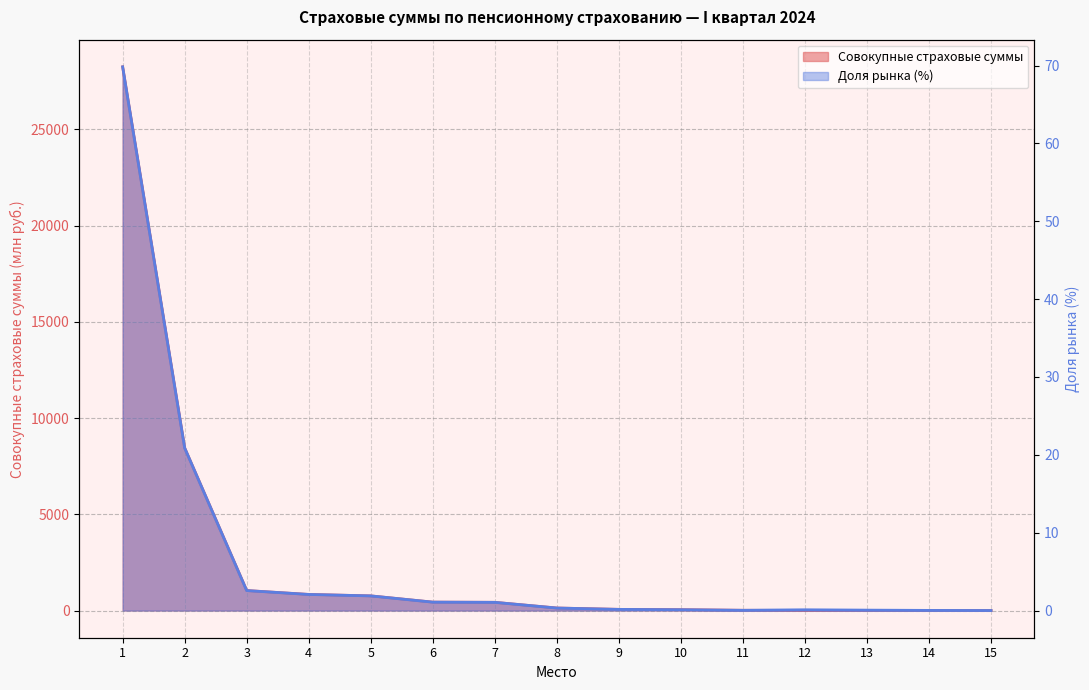

What is the spread (max minus min) of values at 14?

0.7